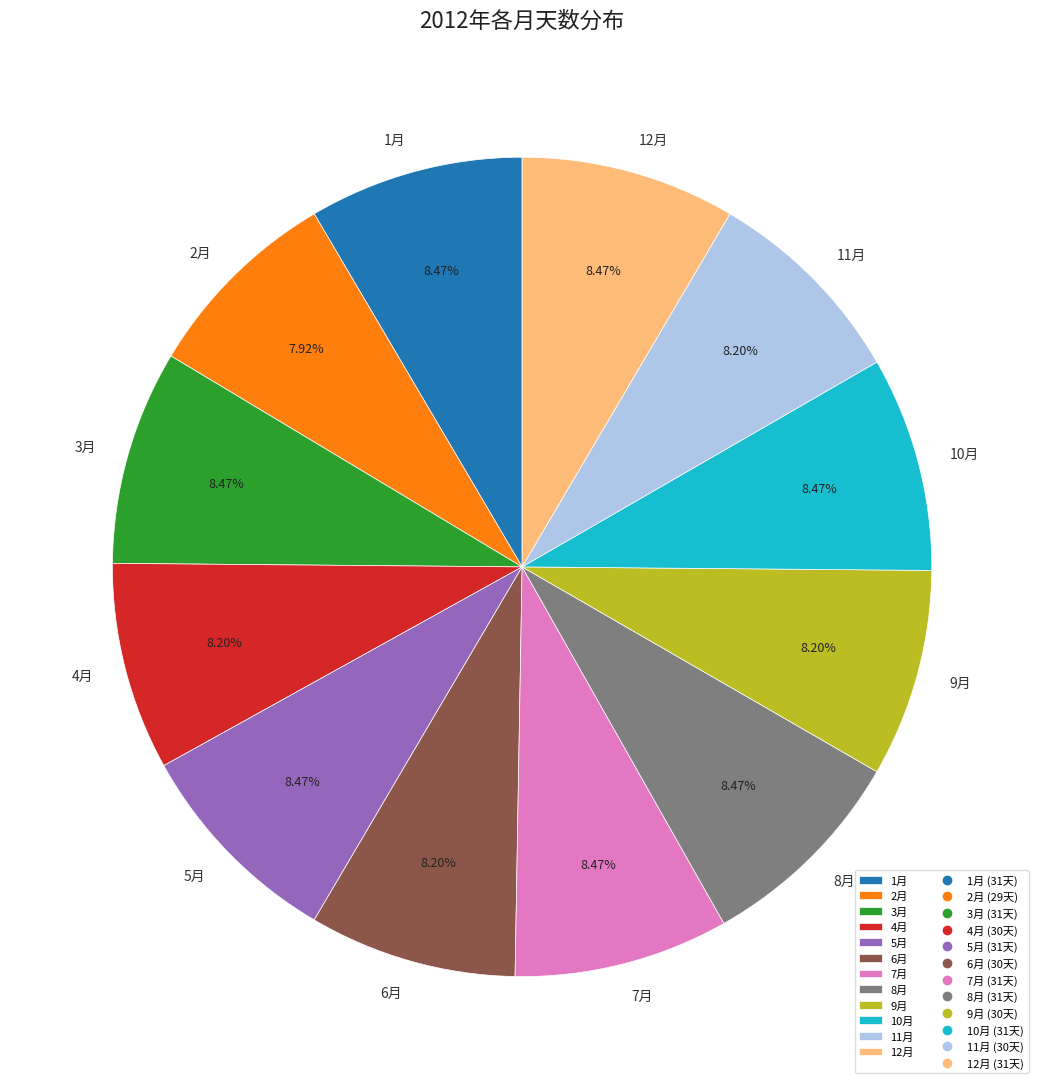

Does 4月 account for over 50% of the chart?

No